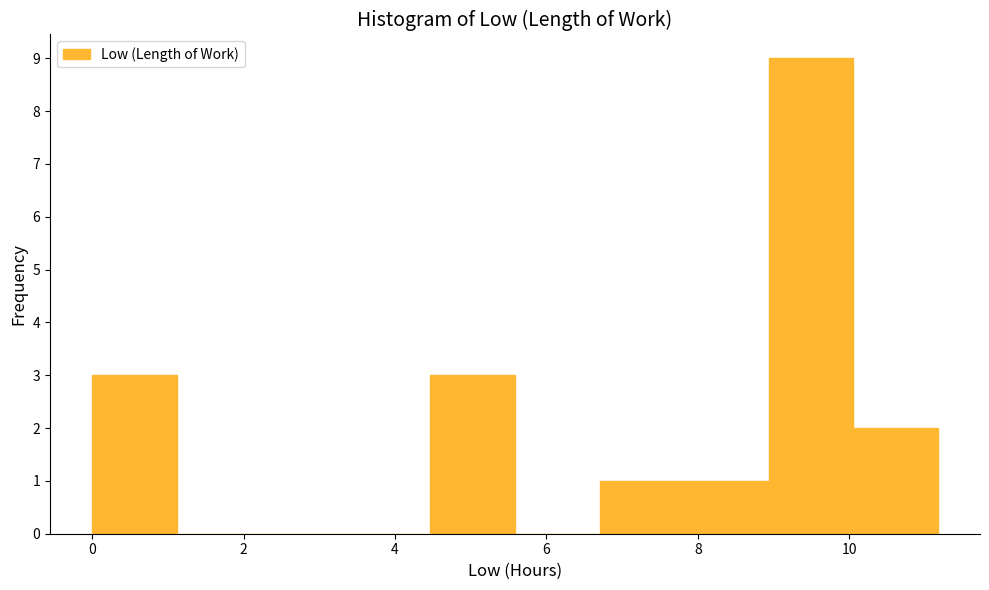

Reading left to right, list every bar in this chart as the range it spans on the x-axis followed by its height. Neither the bar edges nor the heights are printed on the chart, so give them approximately, as read against the axes.

0.0 to 1.2: 3
1.2 to 2.2: 0
2.2 to 3.4: 0
3.4 to 4.4: 0
4.4 to 5.6: 3
5.6 to 6.8: 0
6.8 to 7.8: 1
7.8 to 9.0: 1
9.0 to 10.0: 9
10.0 to 11.2: 2